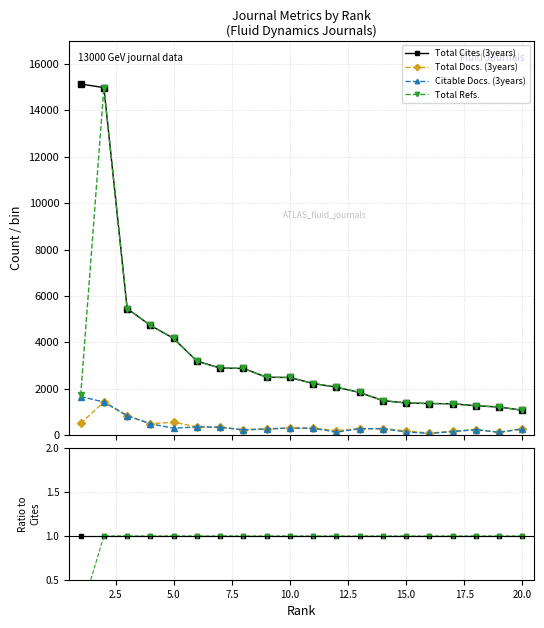

Reading left to right, extract all data points from this chart.

Total Cites (3years): 1.0	1.0	1.0	1.0	1.0	1.0	1.0	1.0	1.0	1.0	1.0	1.0	1.0	1.0	1.0	1.0	1.0	1.0	1.0	1.0
Total Docs. (3years): 0.0	0.1	0.2	0.1	0.1	0.1	0.1	0.1	0.1	0.1	0.1	0.1	0.2	0.2	0.1	0.1	0.1	0.2	0.1	0.3
Citable Docs. (3years): 0.1	0.1	0.2	0.1	0.1	0.1	0.1	0.1	0.1	0.1	0.1	0.1	0.2	0.2	0.1	0.1	0.1	0.2	0.1	0.2
Total Refs.: 0.1	1.0	1.0	1.0	1.0	1.0	1.0	1.0	1.0	1.0	1.0	1.0	1.0	1.0	1.0	1.0	1.0	1.0	1.0	1.0